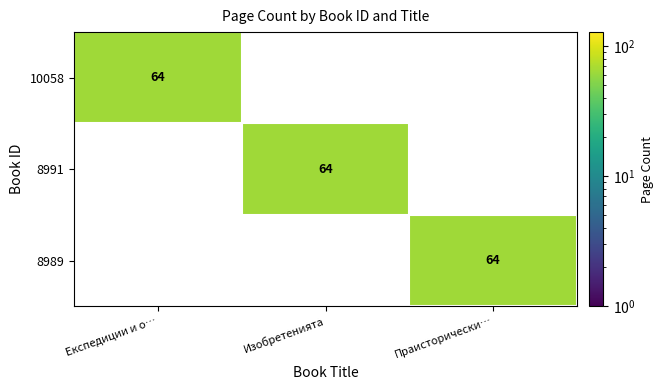

Reading left to right, extract all data points from this chart.

10058: Експедиции и о…=64	Изобретенията=0	Праисторически…=0
8991: Експедиции и о…=0	Изобретенията=64	Праисторически…=0
8989: Експедиции и о…=0	Изобретенията=0	Праисторически…=64